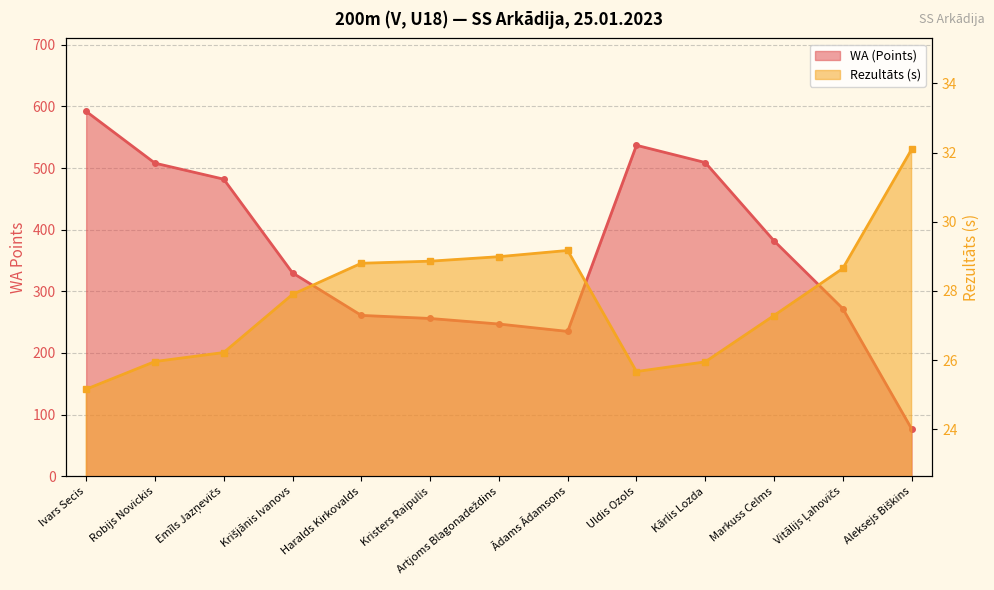

List the series in order of their peak value, highest first.

WA (Points), Rezultāts (s)